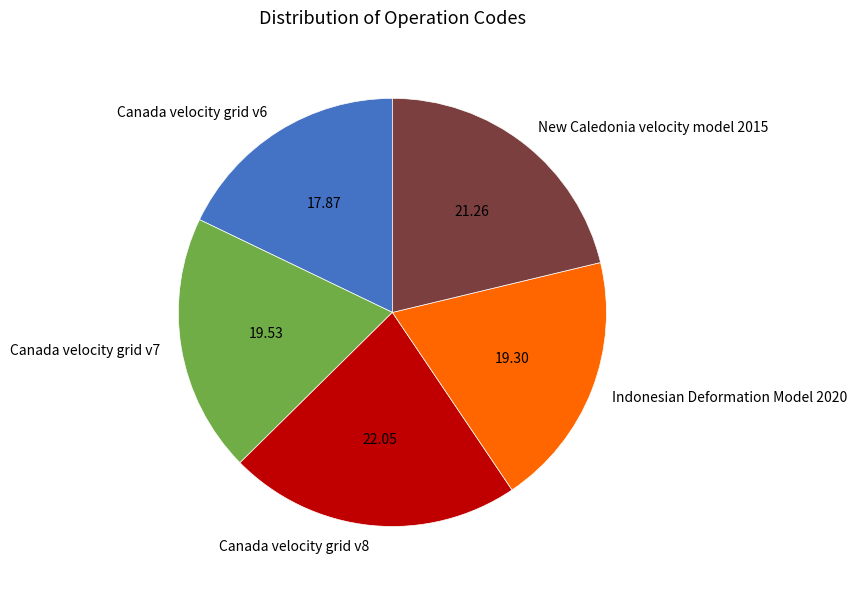

What is the ratio of the value at Canada velocity grid v7 to the value at Canada velocity grid v8?

0.9